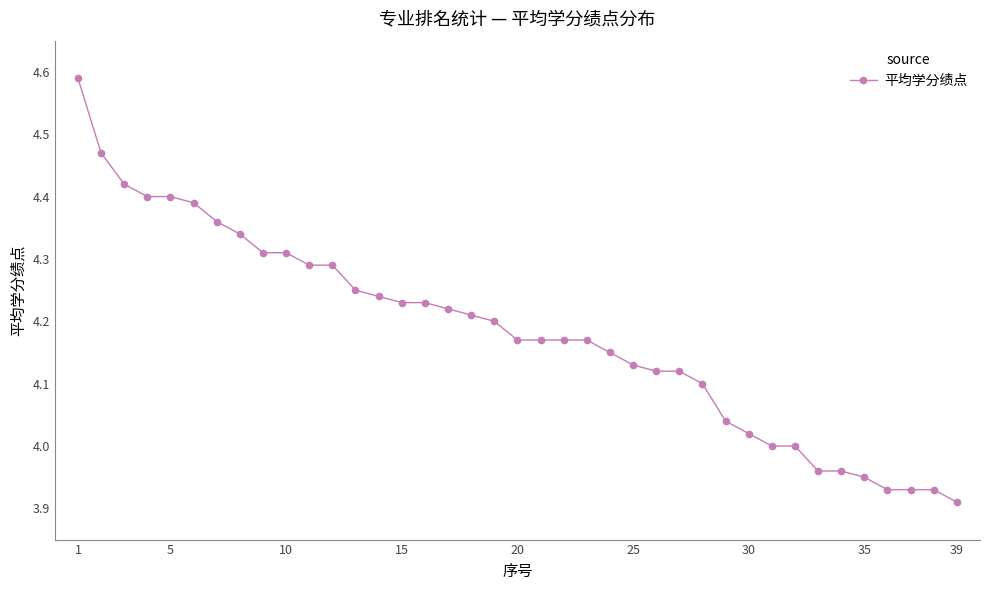

What is the difference between the maximum and second lowest values?

0.7